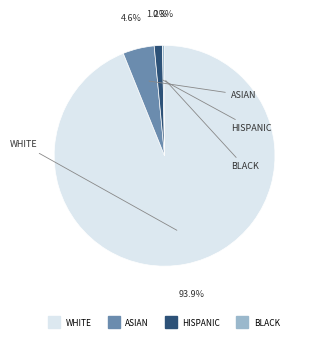

How many segments does this pie chart have?

4